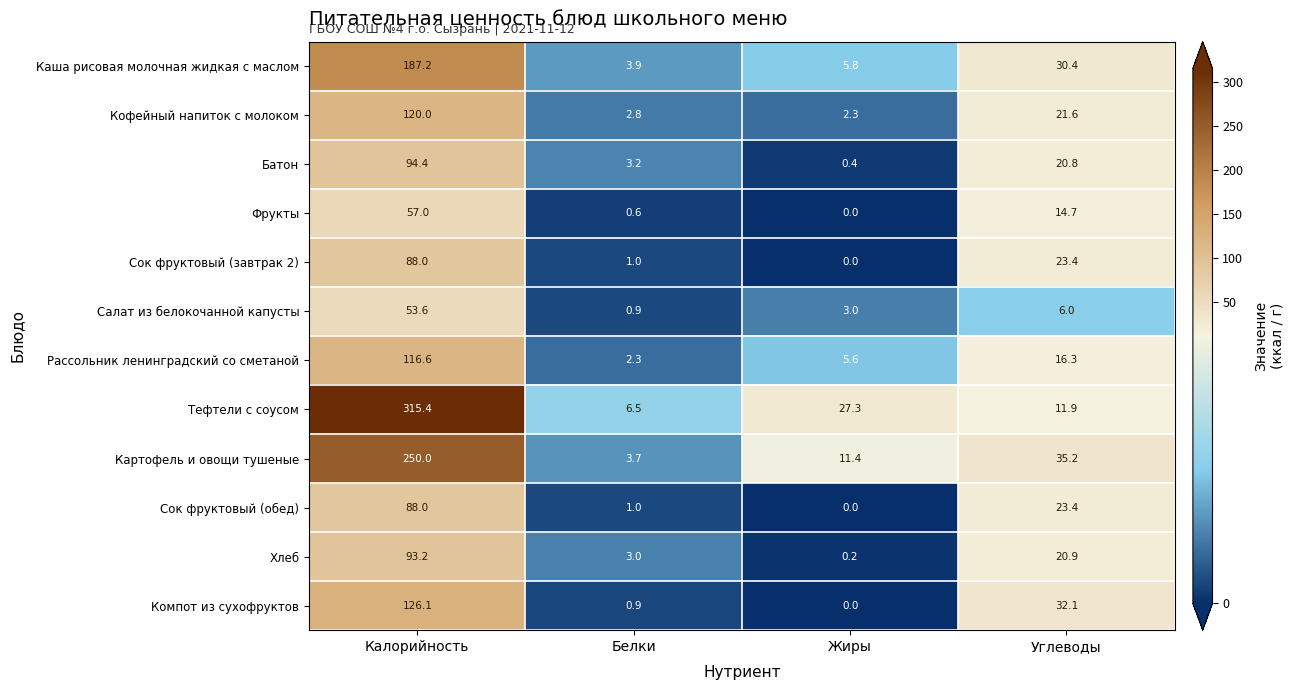

Between Жиры and Углеводы, which series saw the biggest shift?

Компот из сухофруктов